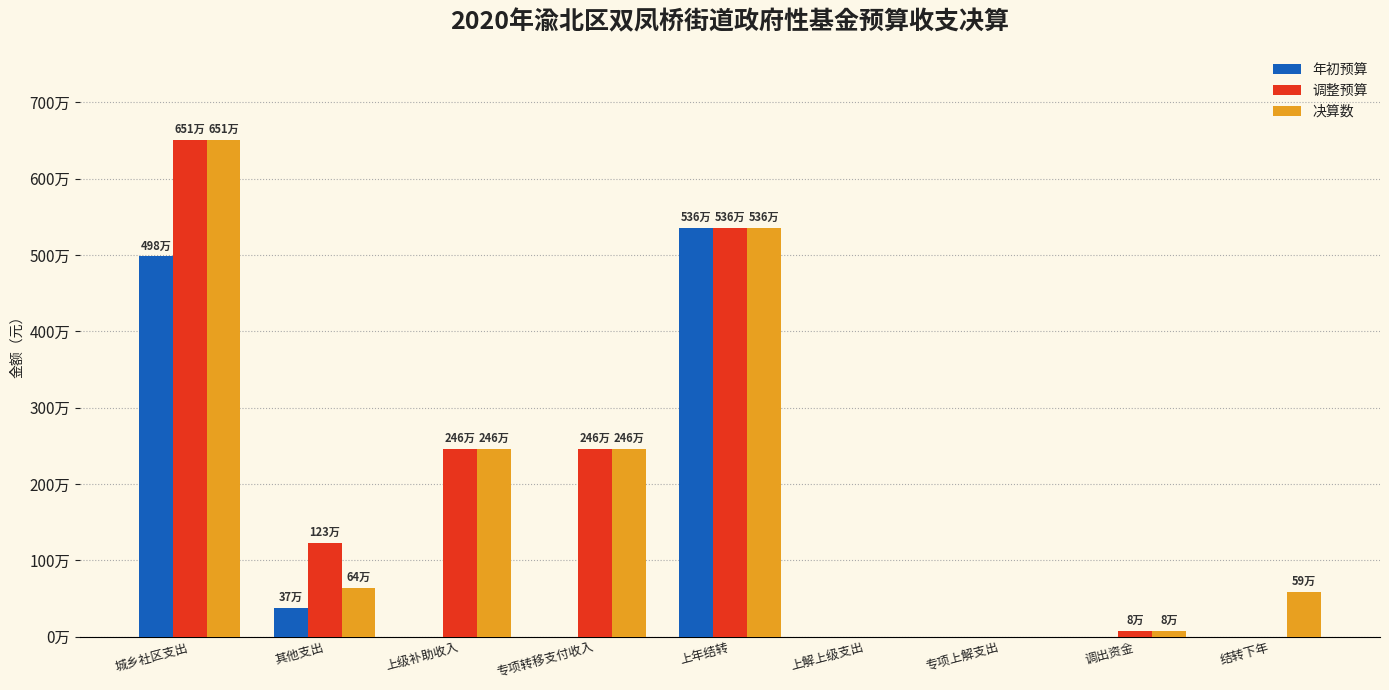

What are all the series names shown in the legend?

年初预算, 调整预算, 决算数